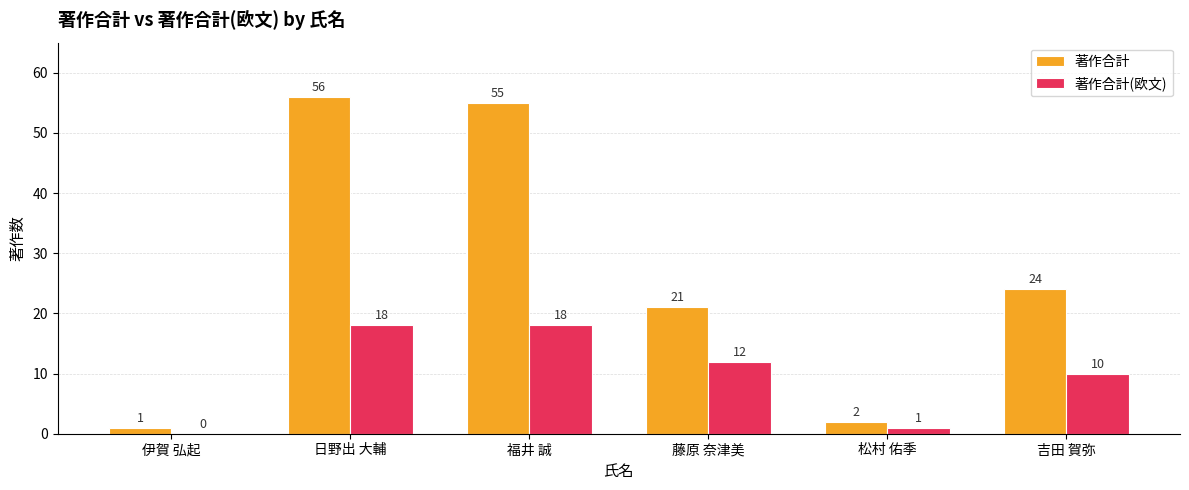

Reading left to right, extract all data points from this chart.

著作合計: 1	56	55	21	2	24
著作合計(欧文): 0	18	18	12	1	10